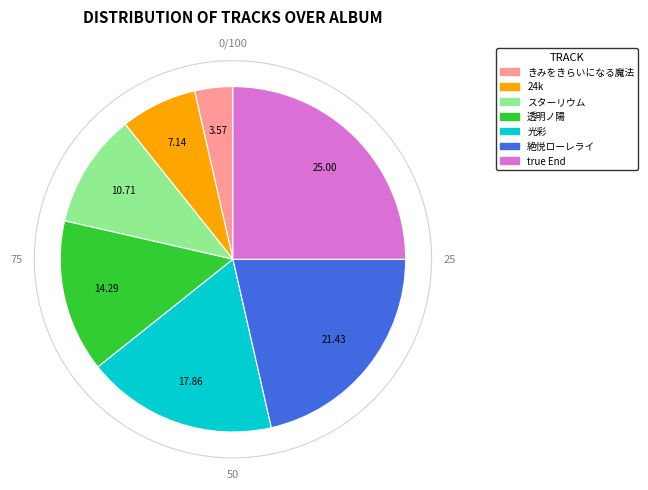

Does true End represent more than half of the total?

No